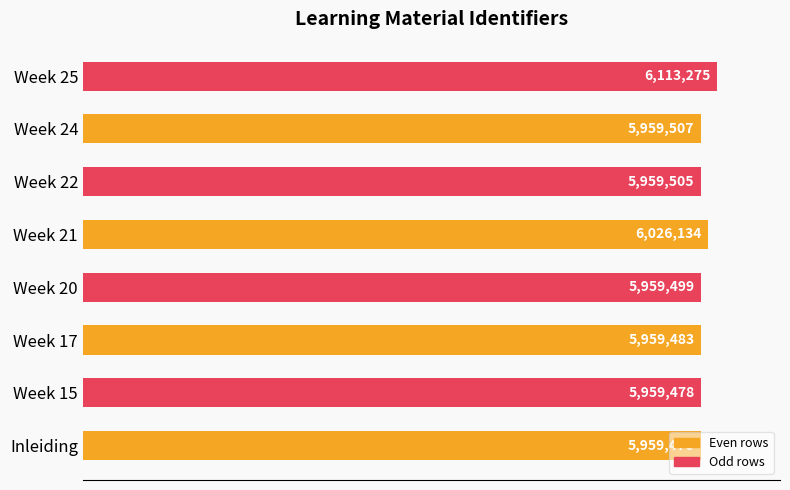

How many bars are there in total?

8